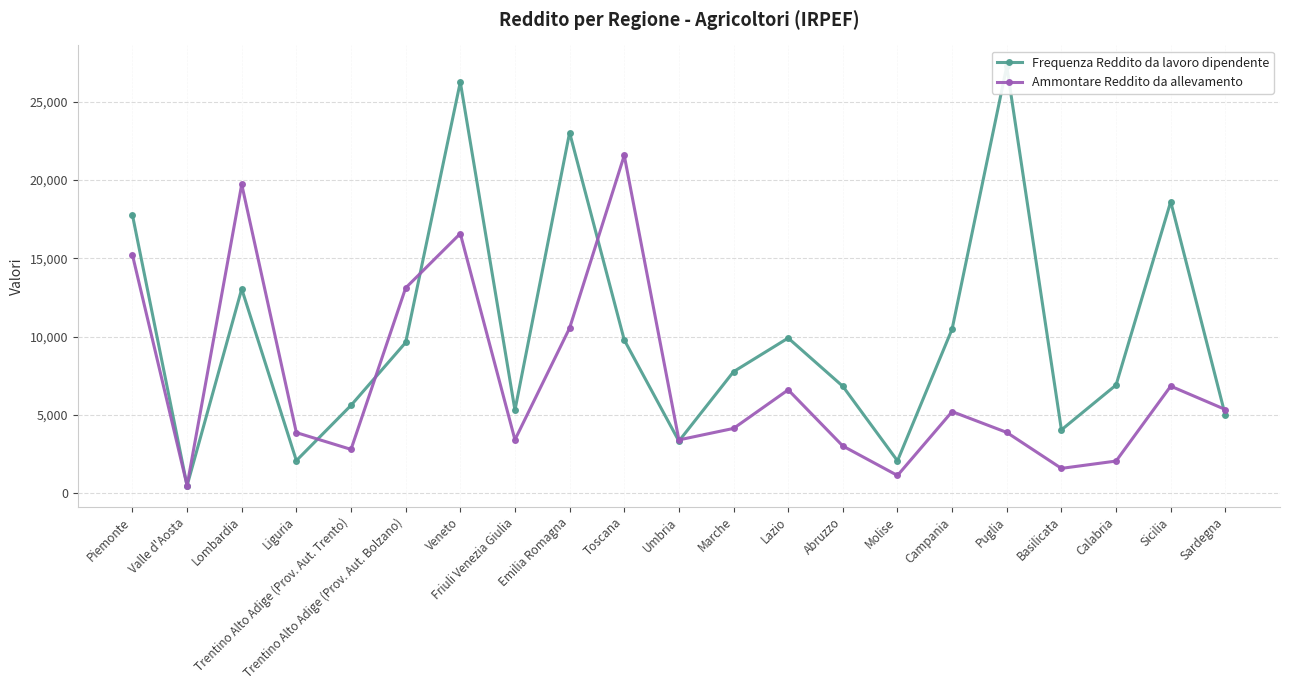

What is the approximate value of Frequenza Reddito da lavoro dipendente at Liguria, to the nearest 50?

2050